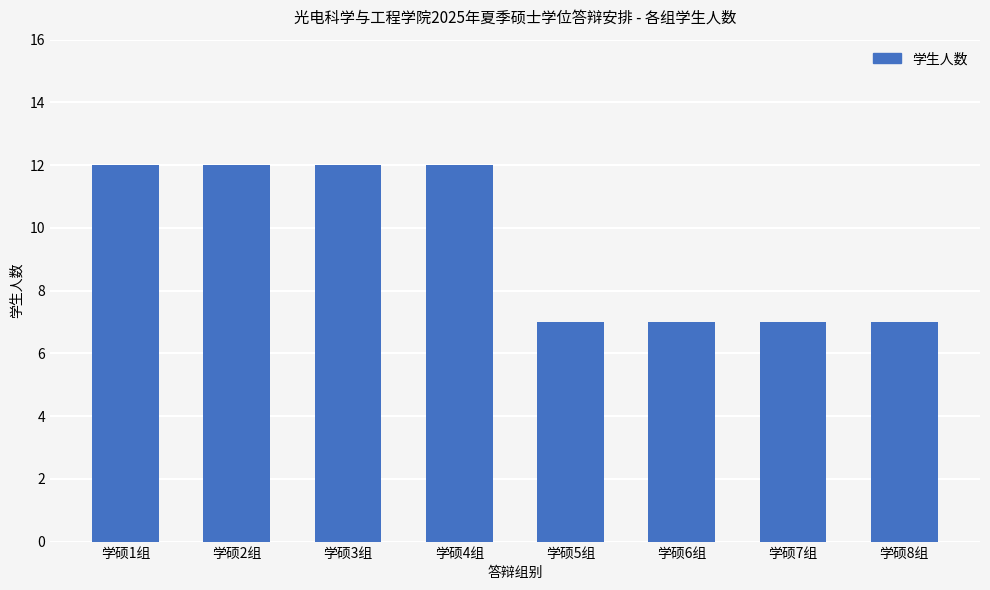

What is the ratio of the value at 学硕5组 to the value at 学硕7组?

1.0